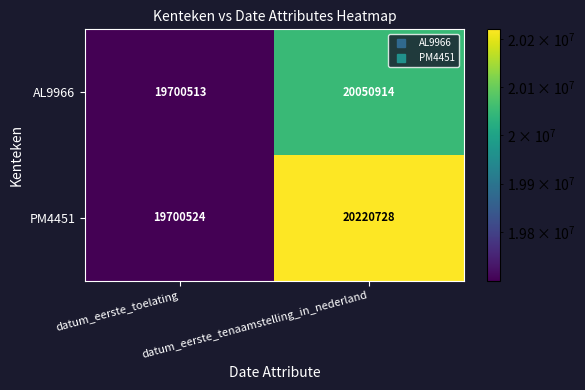

Rank the series by their maximum value, from lowest to highest.

AL9966, PM4451